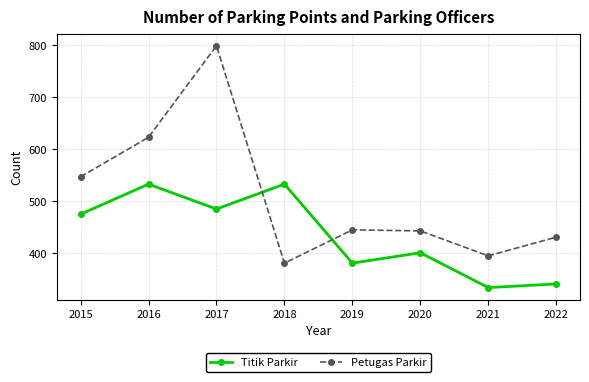

Where is the first local minimum for Titik Parkir?

2017